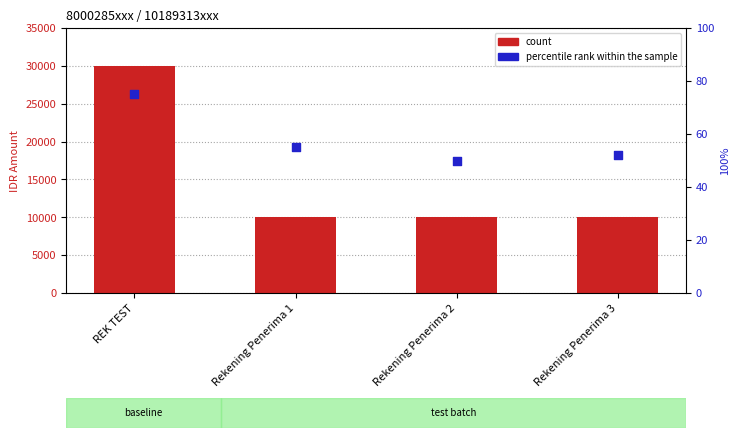

What are all the series names shown in the legend?

count, percentile rank within the sample